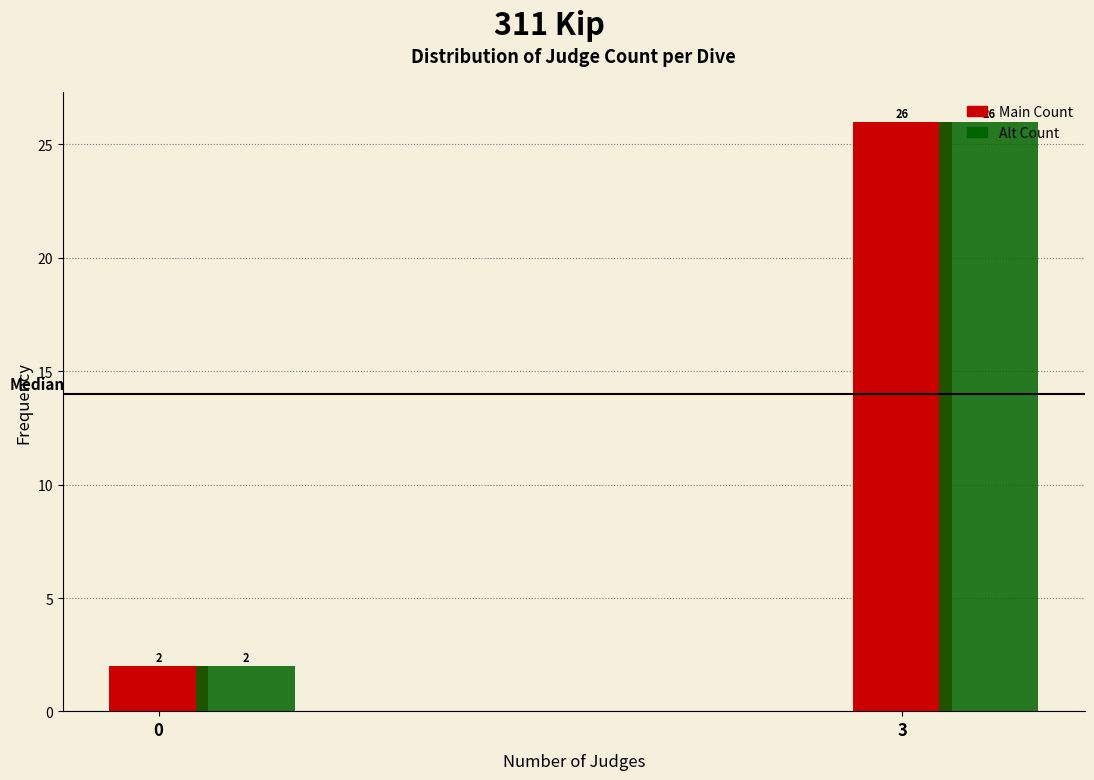

At which category is the sum across all series the highest?

3